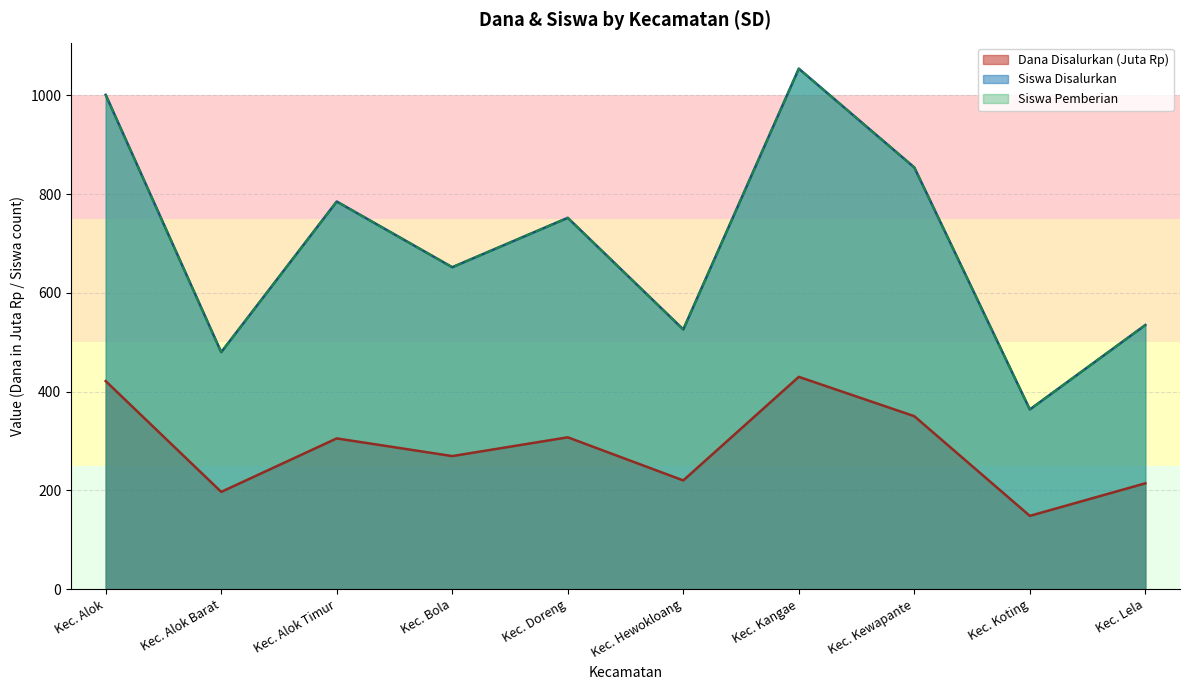

In Siswa Disalurkan, how many points are higher than both neighbors (excluding endpoints)?

3